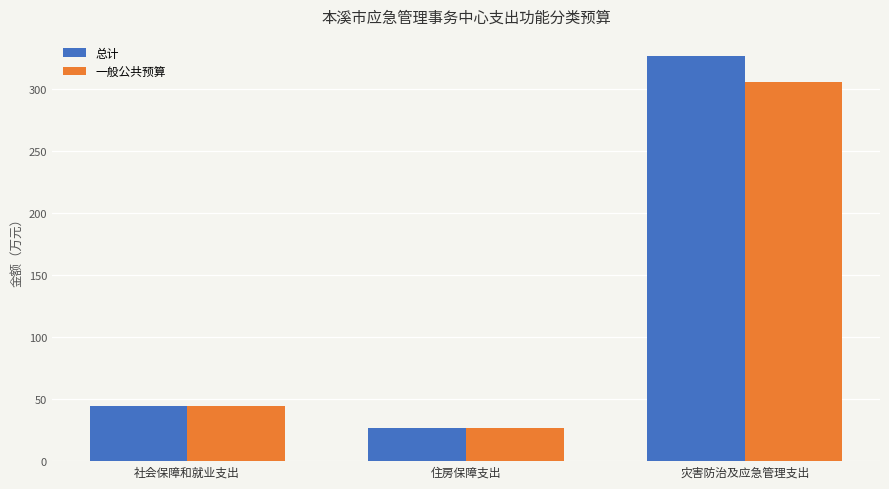

At which category is the sum across all series the highest?

灾害防治及应急管理支出